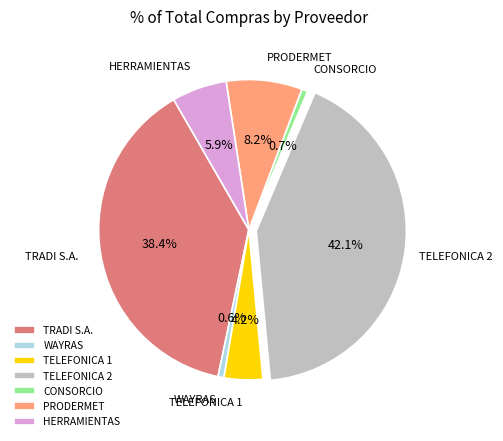

How many segments does this pie chart have?

7